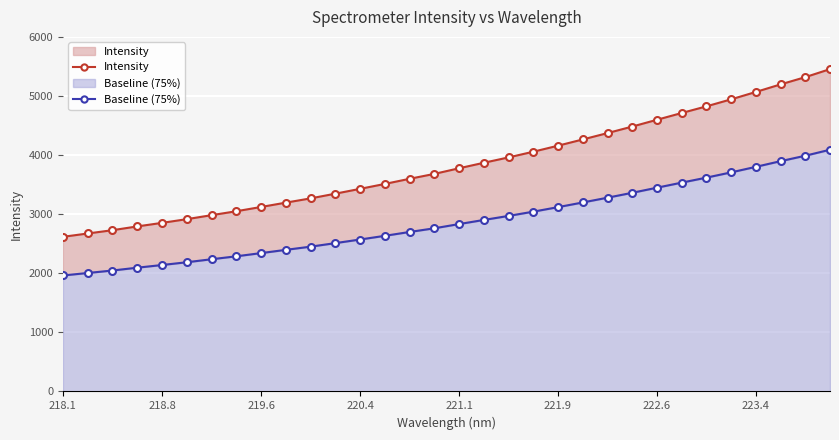

True or false: Intensity has more than 0 points higher than both neighbors.

False